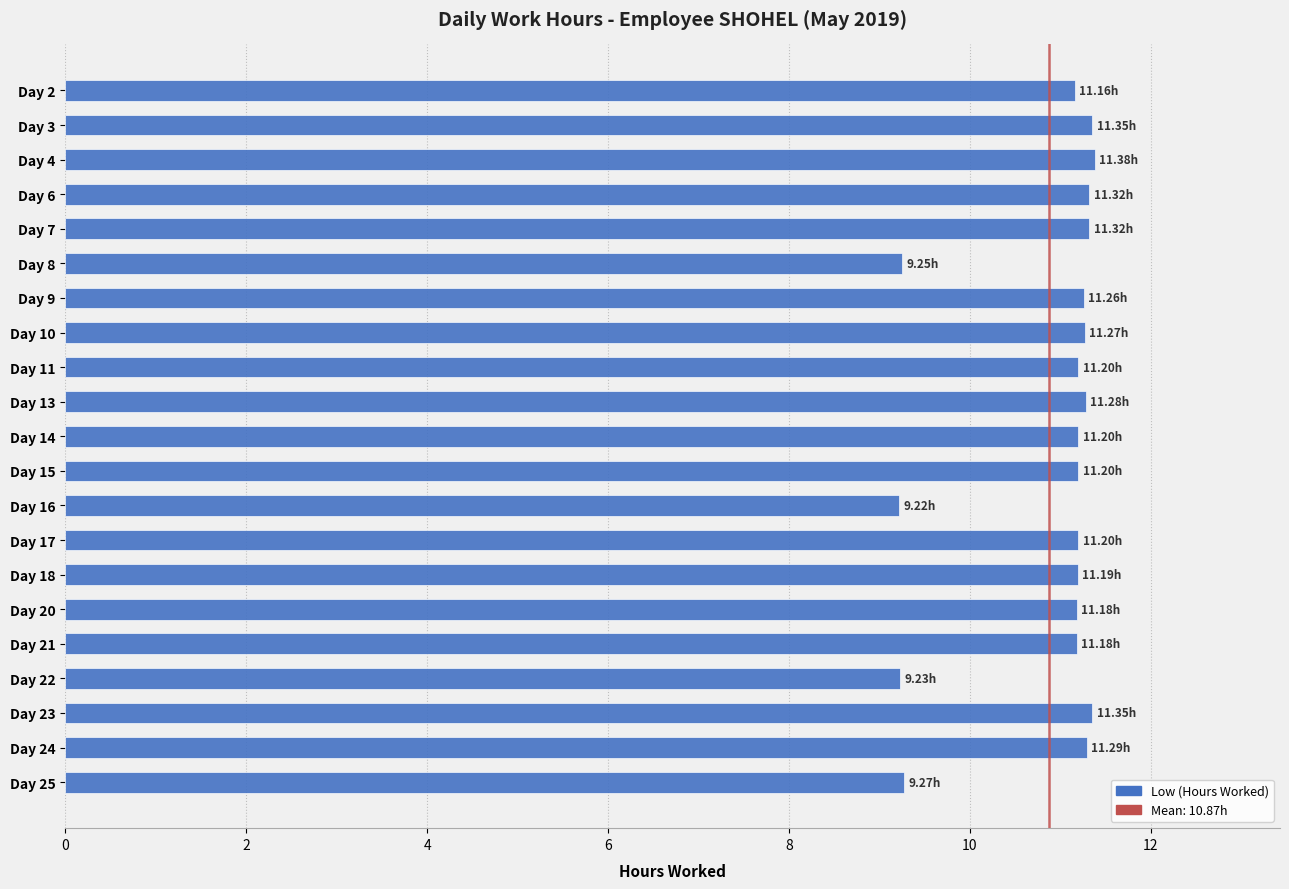

What is the average value?

10.9